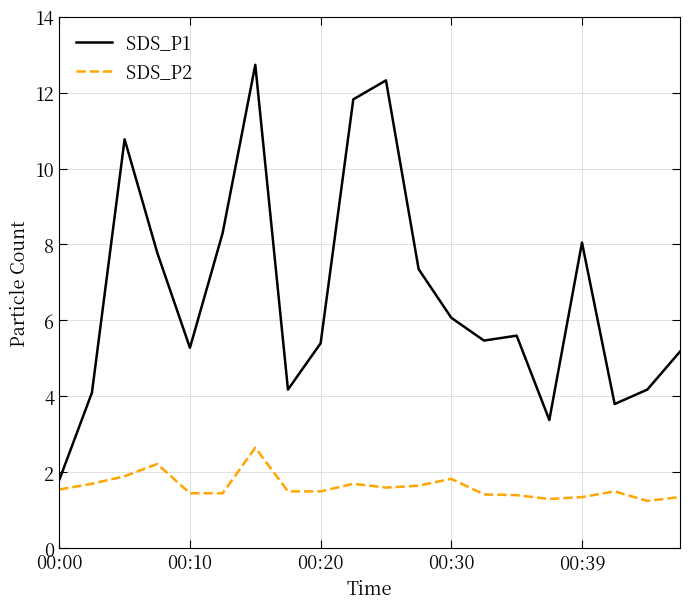

List the series in order of their peak value, lowest first.

SDS_P2, SDS_P1